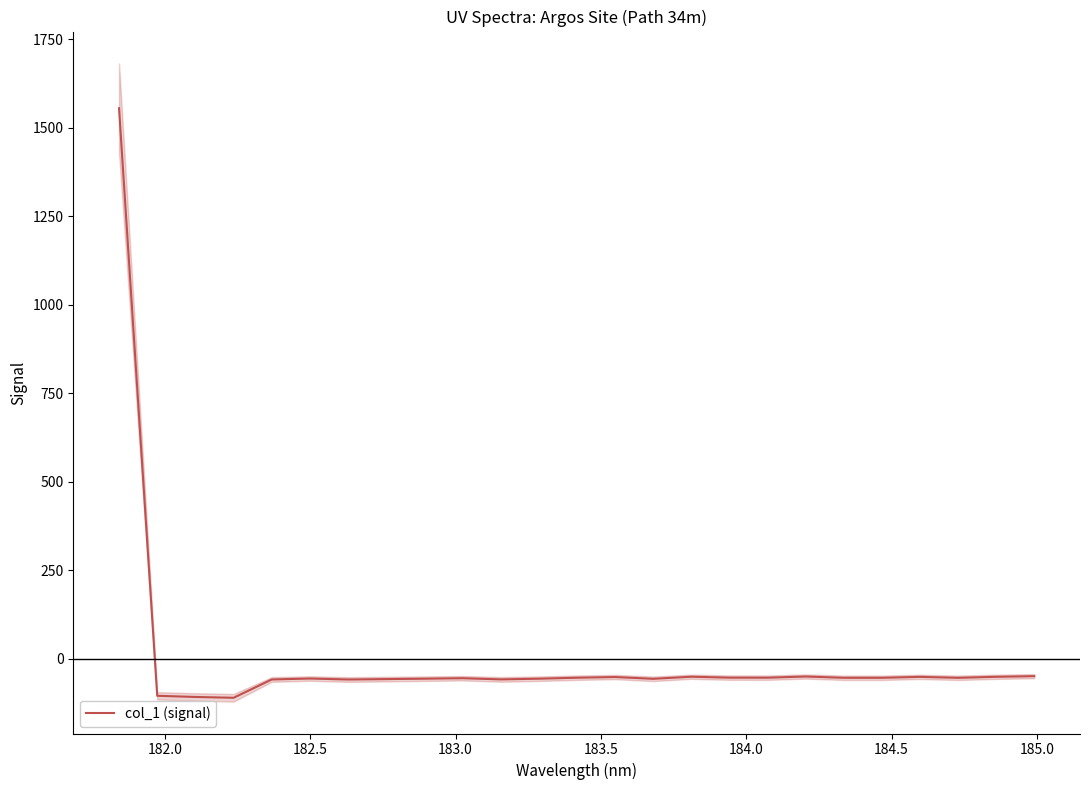

What is the lowest value of the col_1 (signal) series?

-109.8